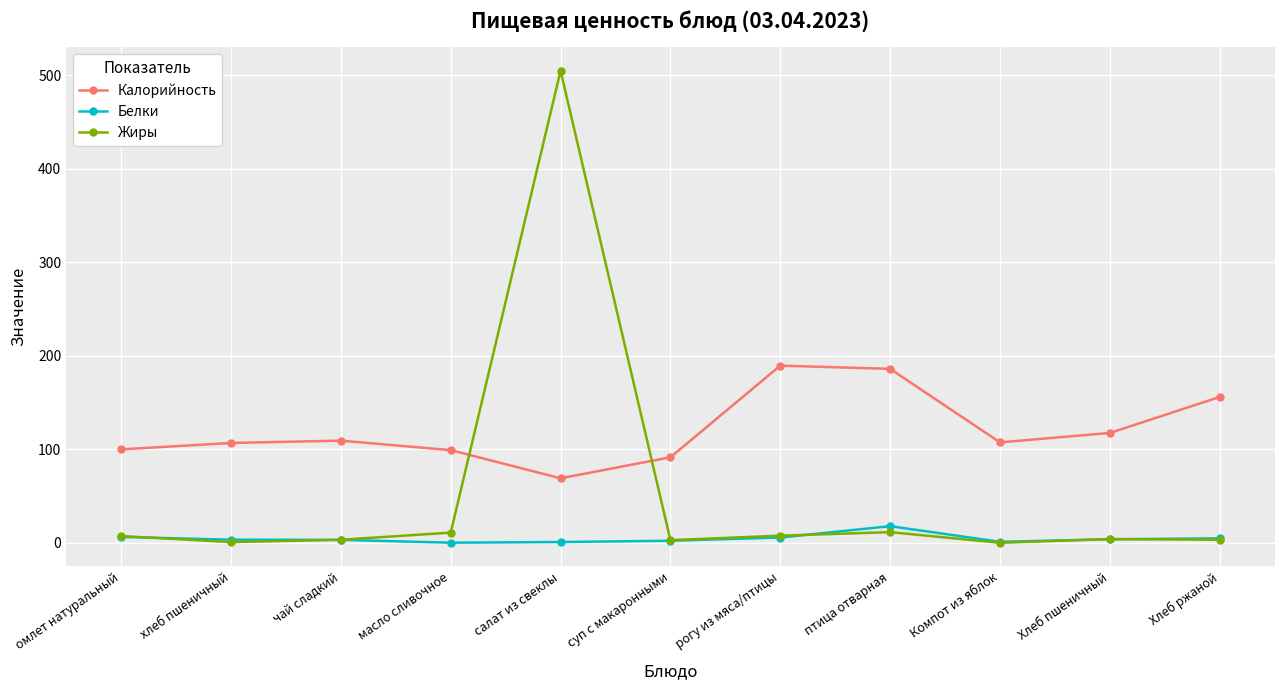

The Белки series shows 17.8 at птица отварная. True or false?

True